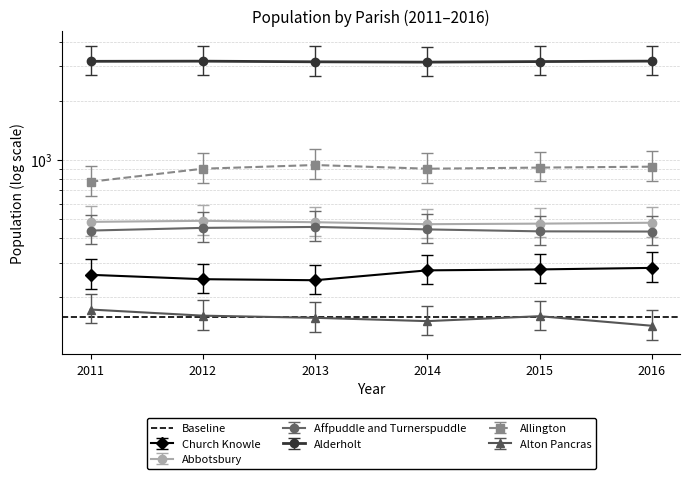

What is the approximate value of Abbotsbury at 2012?

490